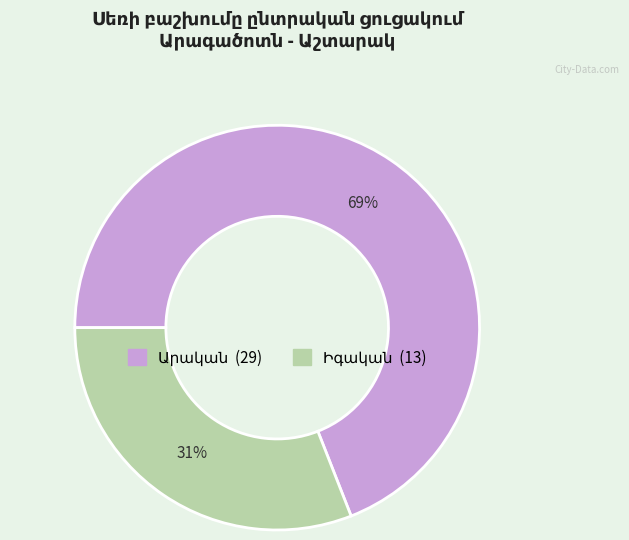

To the nearest percent, what is the difference between the largest and smallest slice percentages?

38%